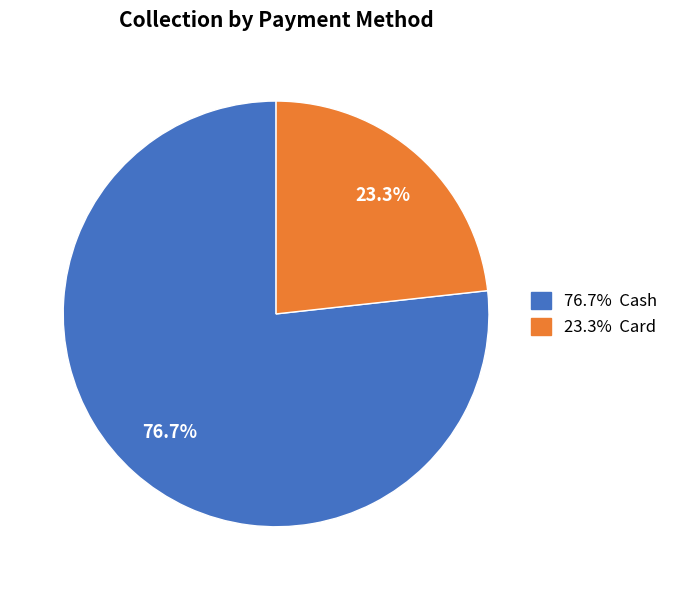

Does any single category account for the majority?

Yes